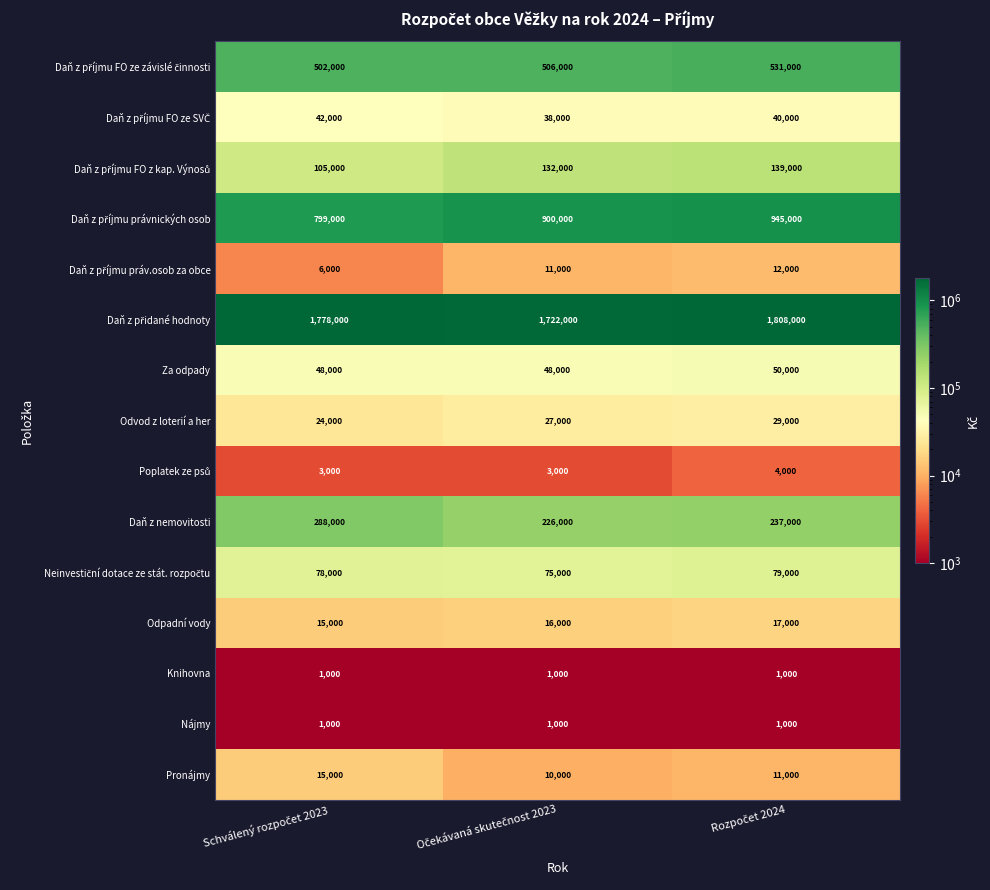

At how many categories does at least one series exceed 354075?

3